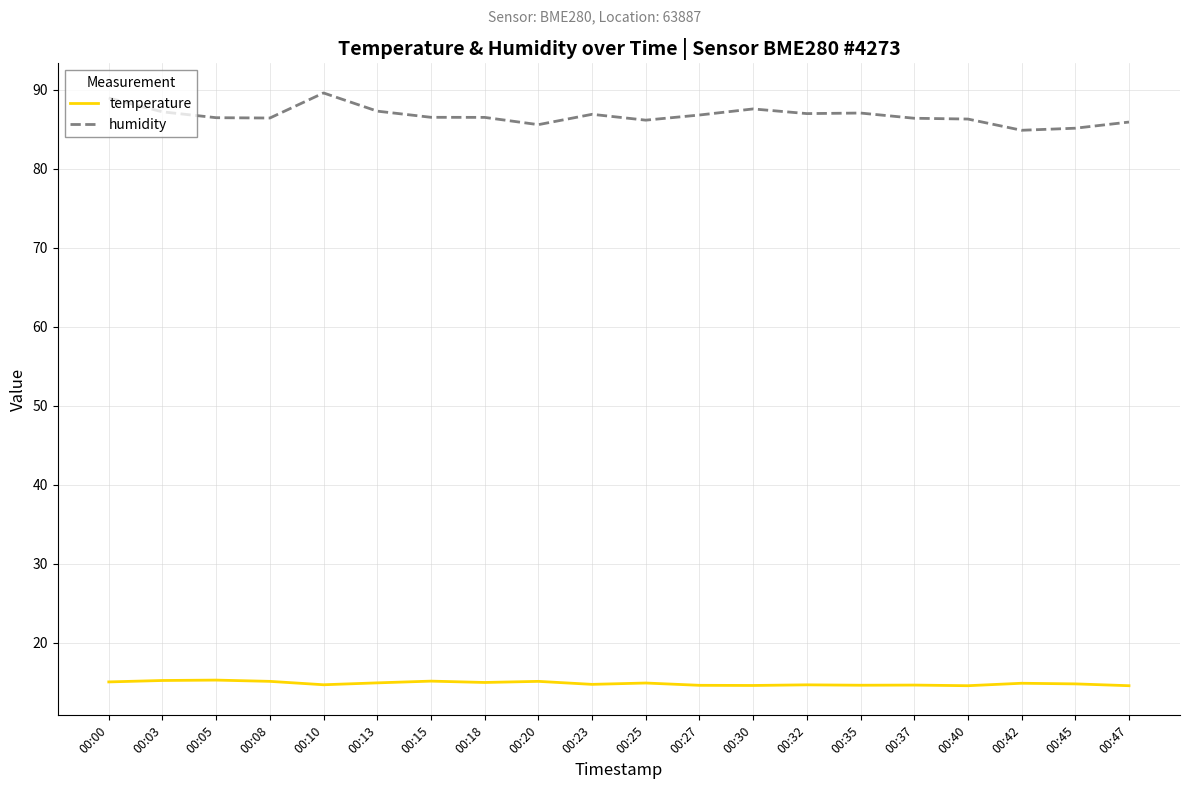

What is the total value across all series at 00:03?

102.4